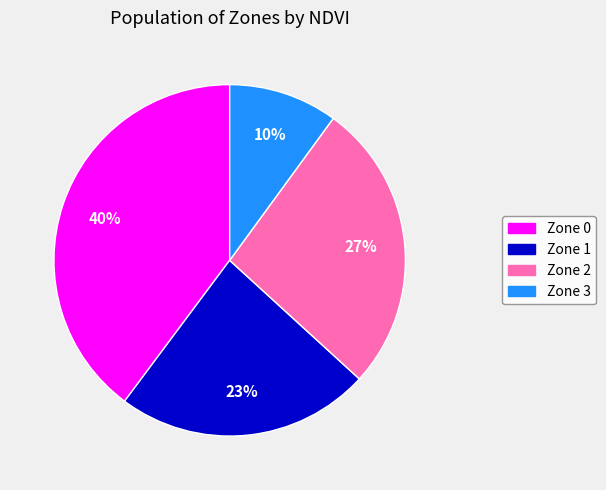

Is there any slice that represents more than half of the pie?

No